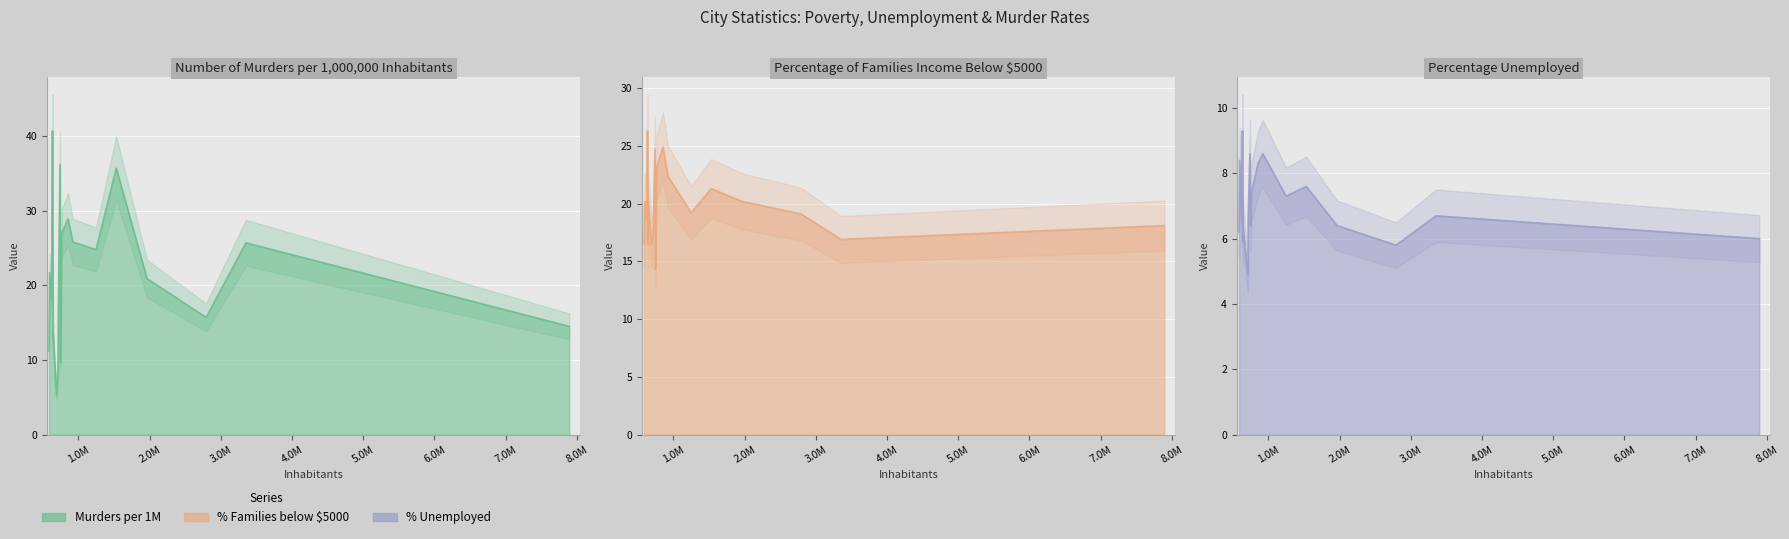

What is the difference between the maximum and minimum values in the Percentage unemployed series?

4.4